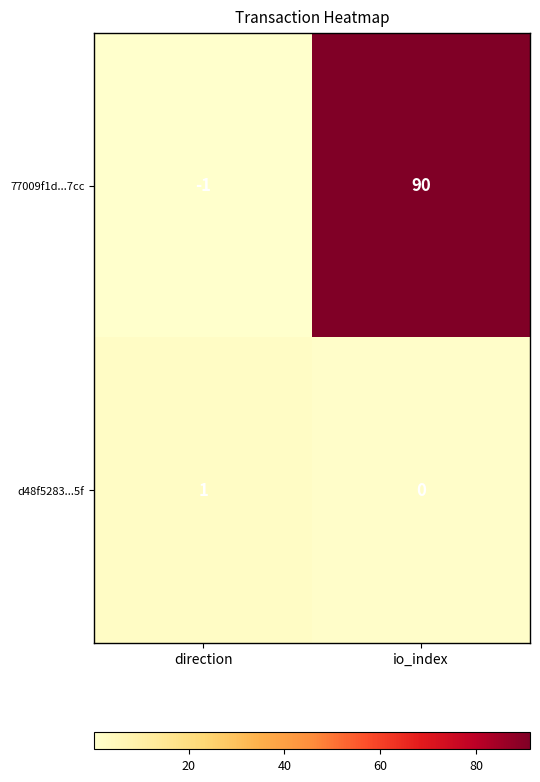

What is the difference between the maximum and minimum values in the 77009f1d...7cc series?

91